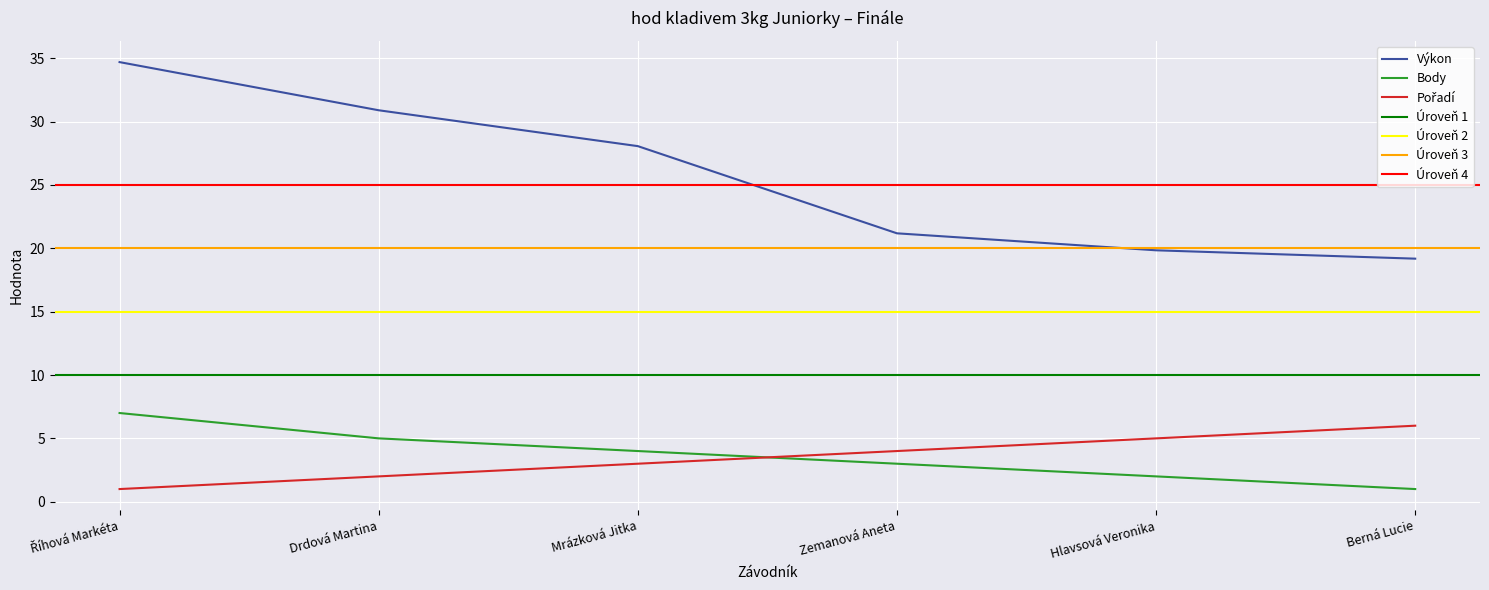

What is the value of the Pořadí point at the 4th from the left?

4.0